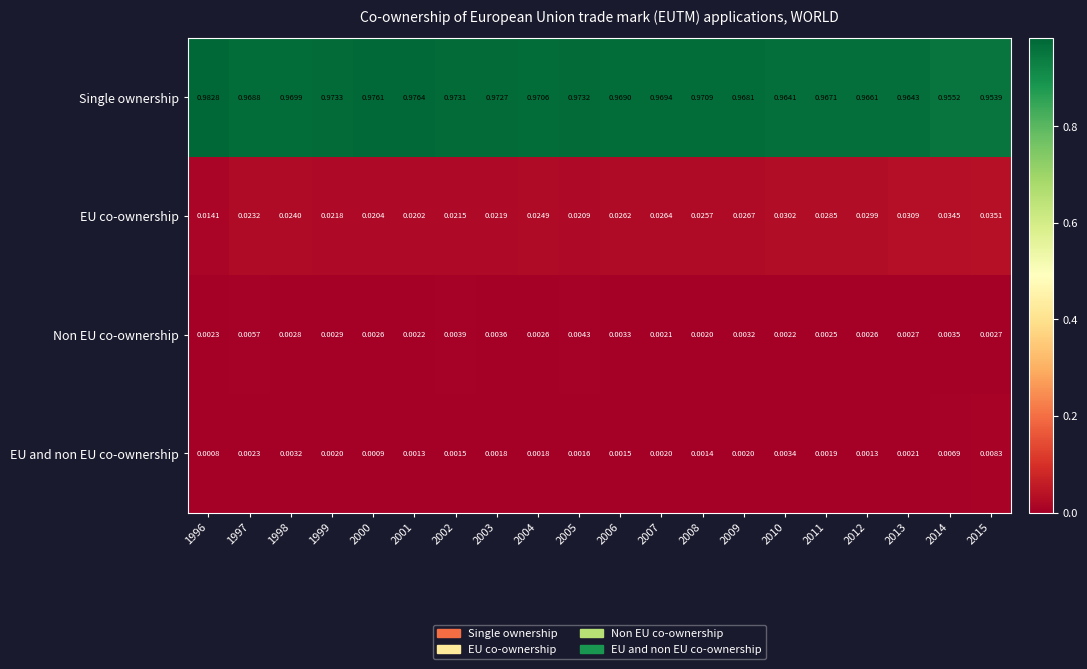

Is the value of Single ownership at 1996 greater than the value of EU co-ownership at 2012?

Yes